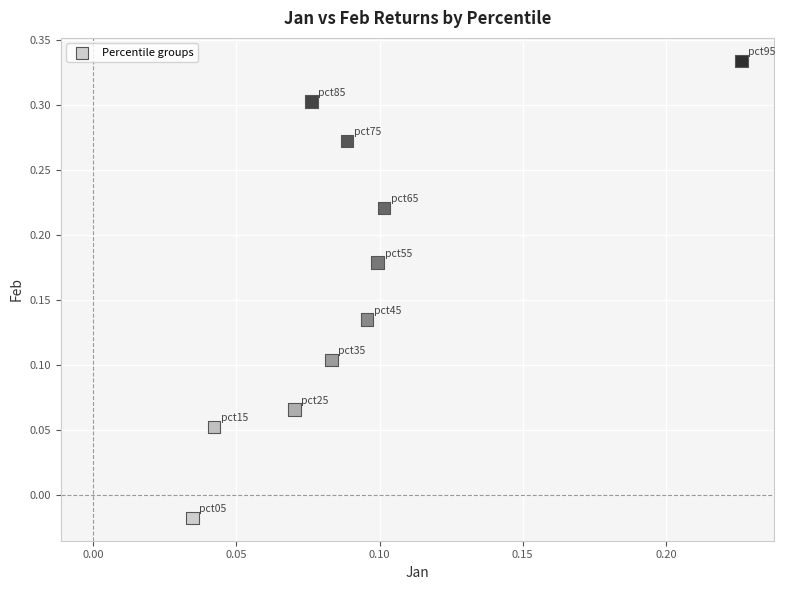

What is the range of Y values (max minus min)?

0.4